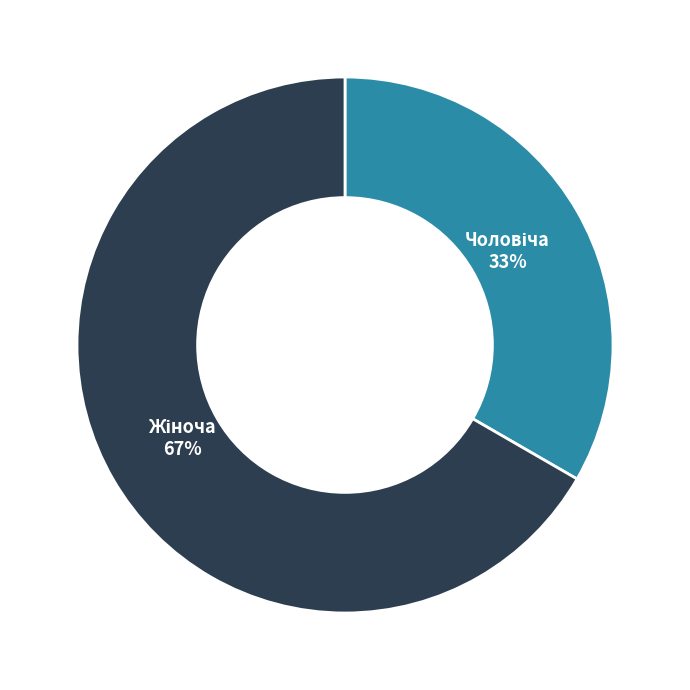

How many slices are in this pie chart?

2